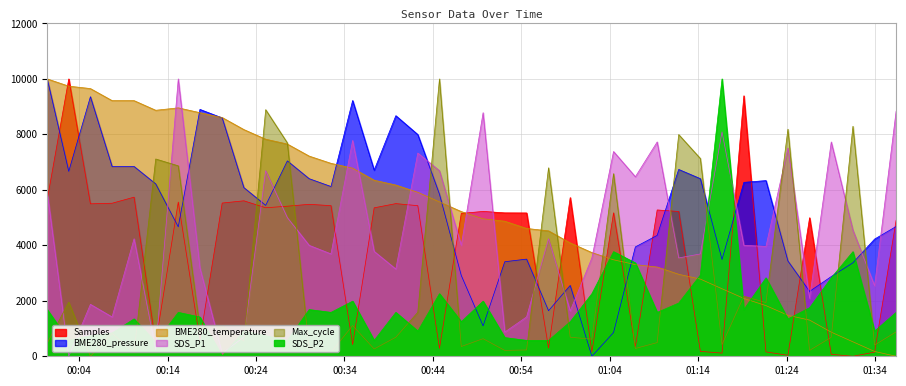

Is the value of Samples at 2021/07/18 01:06:54 greater than the value of BME280_pressure at 2021/07/18 01:29:03?

No